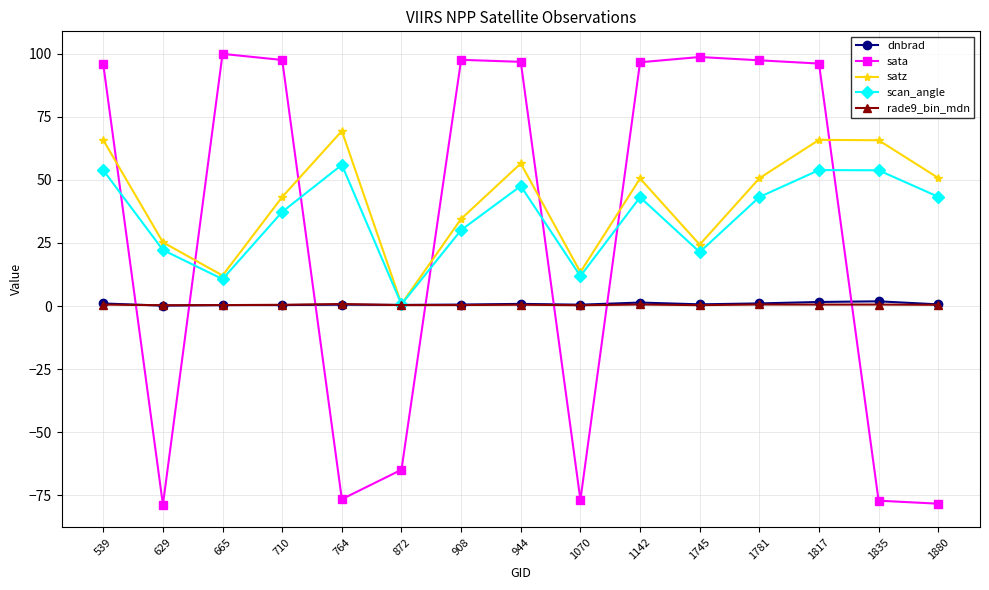

After their last crossing, which series has the higher values: dnbrad or sata?

dnbrad